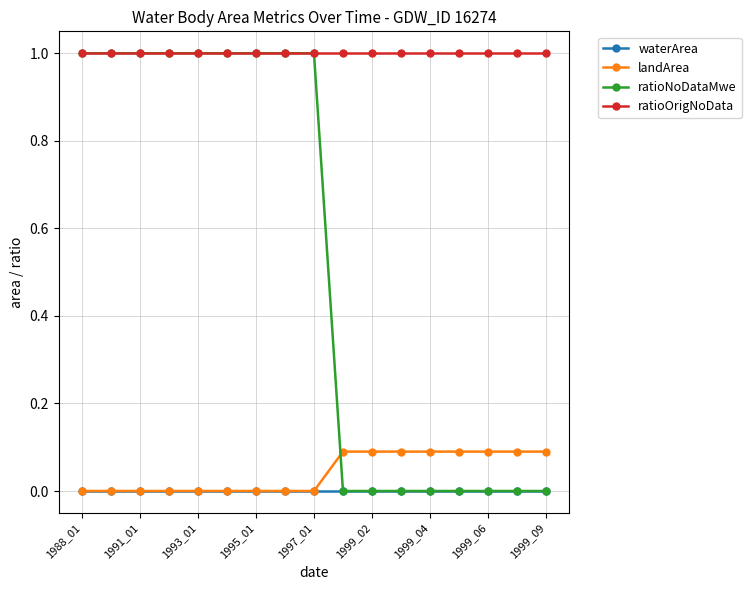

Is this an area chart (filled region under the line)?

No